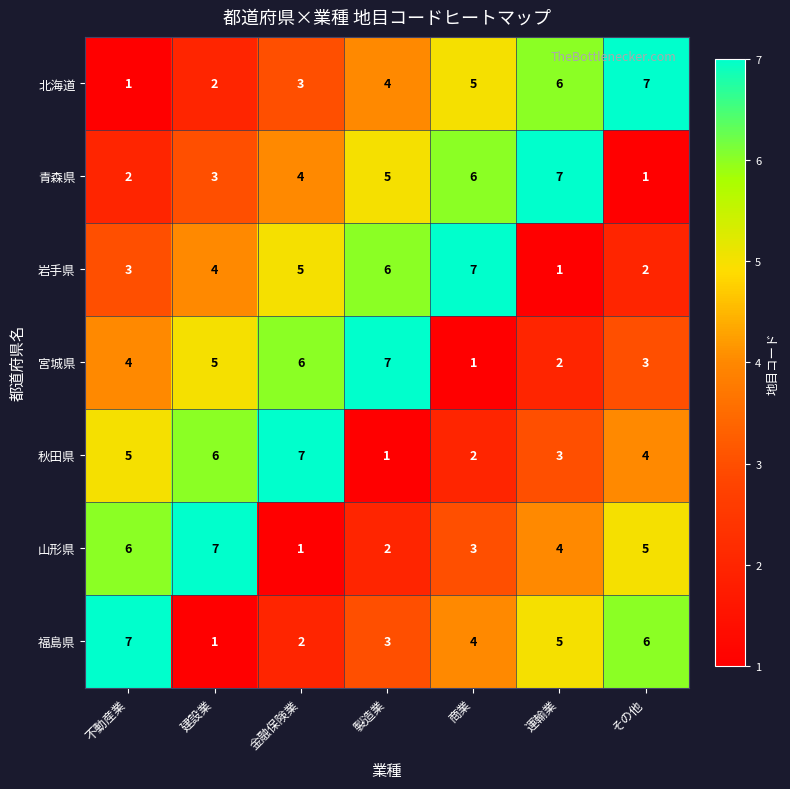

What is the difference between the 山形県 values at その他 and 製造業?

3